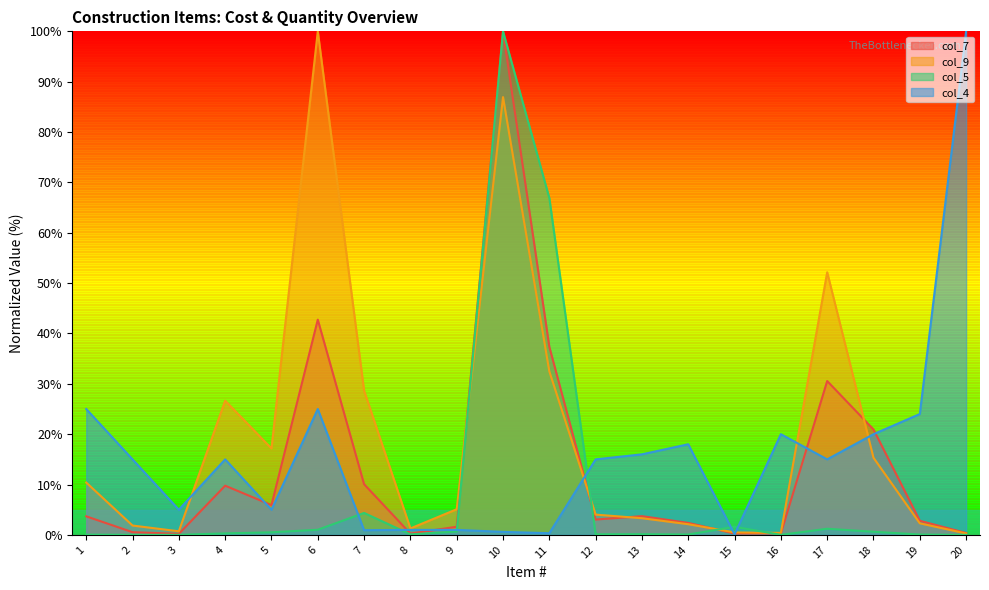

At 10, list the series in order from smallest to largest.

col_4, col_9, col_7, col_5